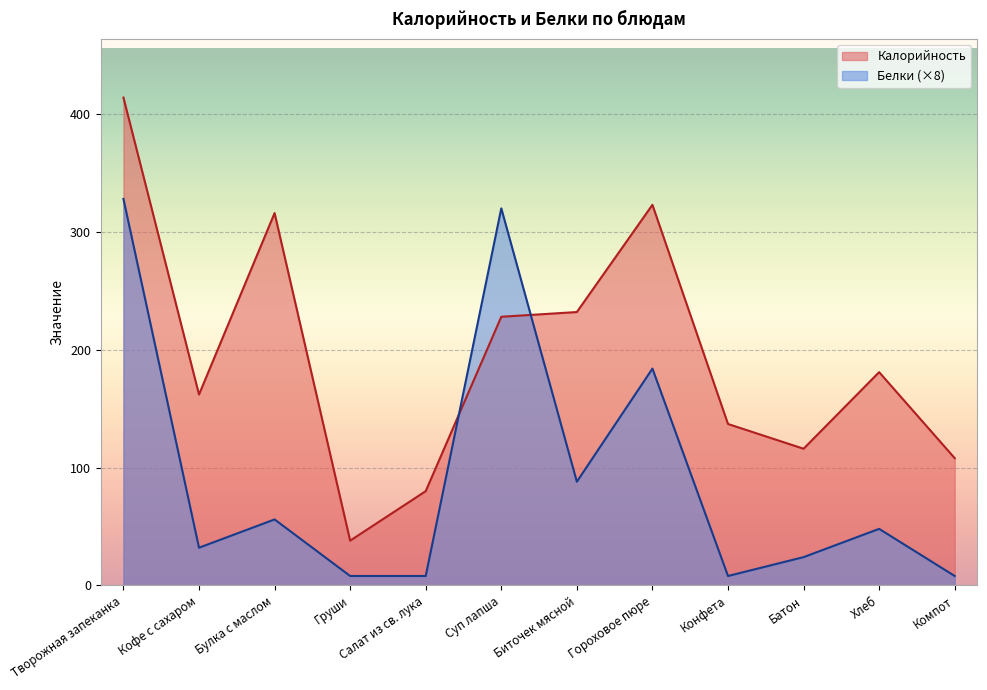

Rank the series by their maximum value, from lowest to highest.

Белки (×8), Калорийность